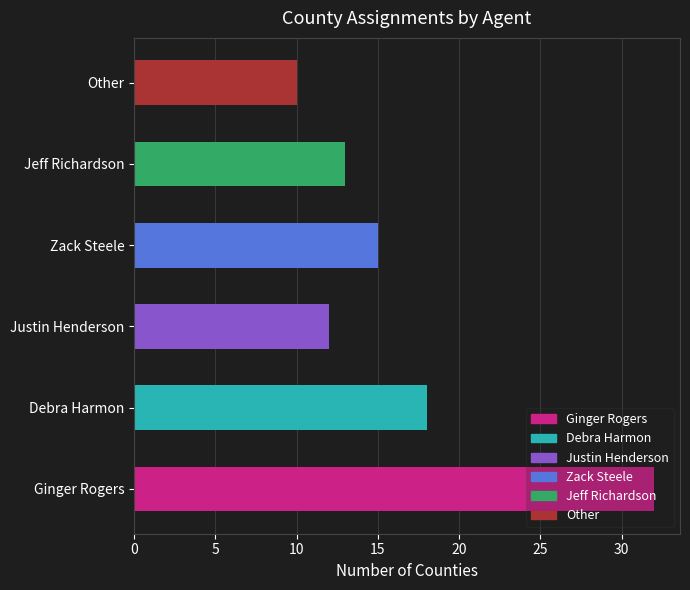

What is the approximate value at Other, to the nearest 5?

10